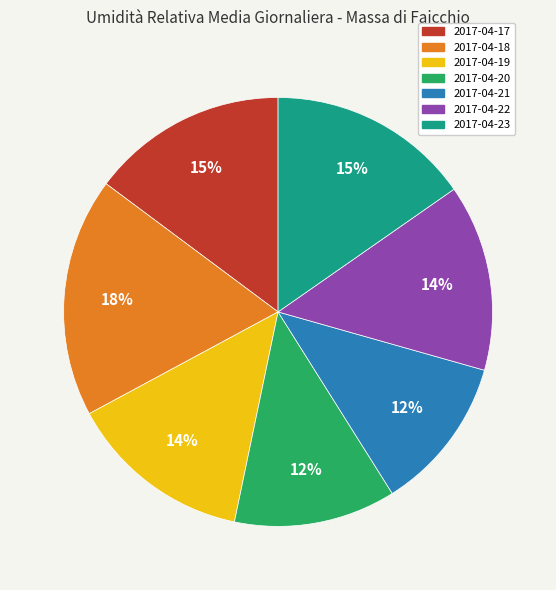

The 2017-04-22 slice represents 8% of the pie. True or false?

False